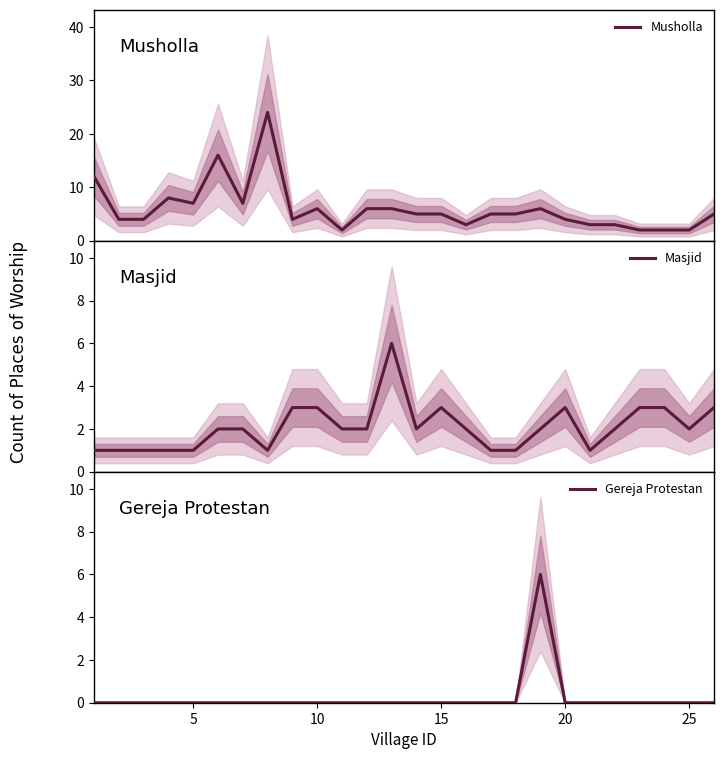

What is the value of the Masjid point at the 25th from the left?

2